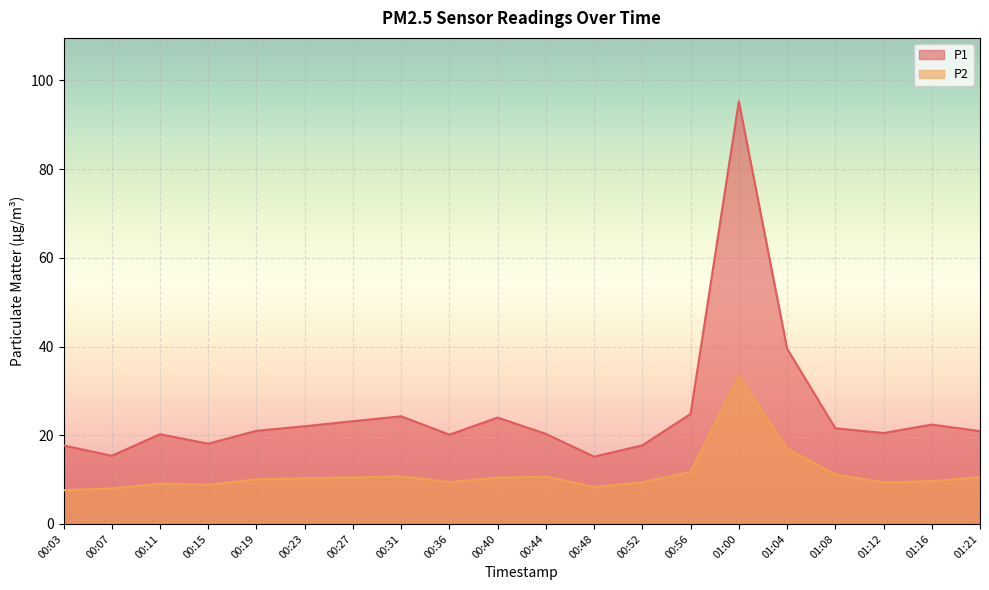

In P2, how many points are higher than both neighbors (excluding endpoints)?

4